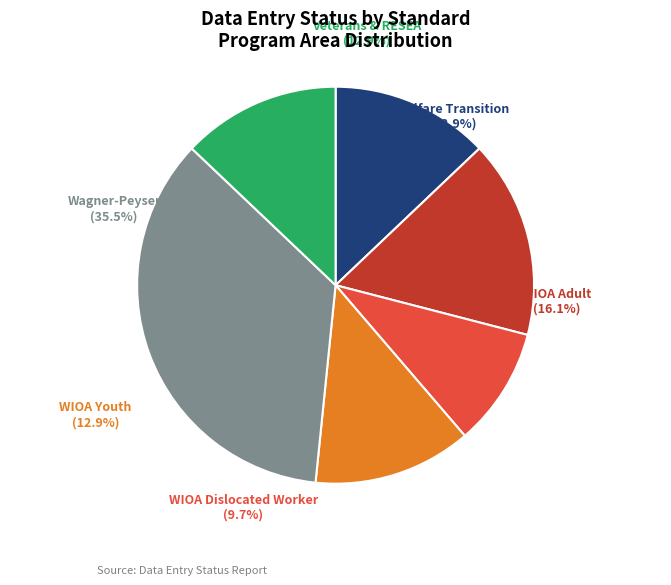

What percentage do Veterans & RESEA and WIOA Youth together represent?

25.8%